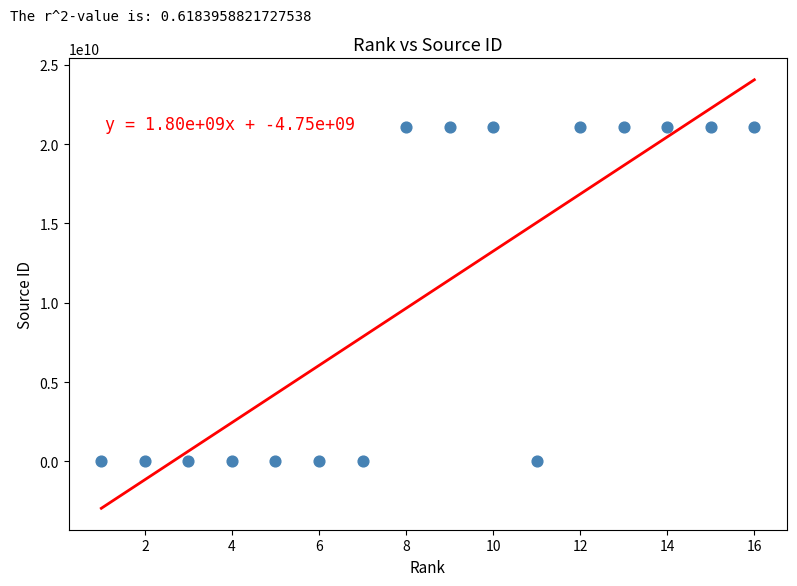

What is the range of Y values (max minus min)?

21101057548